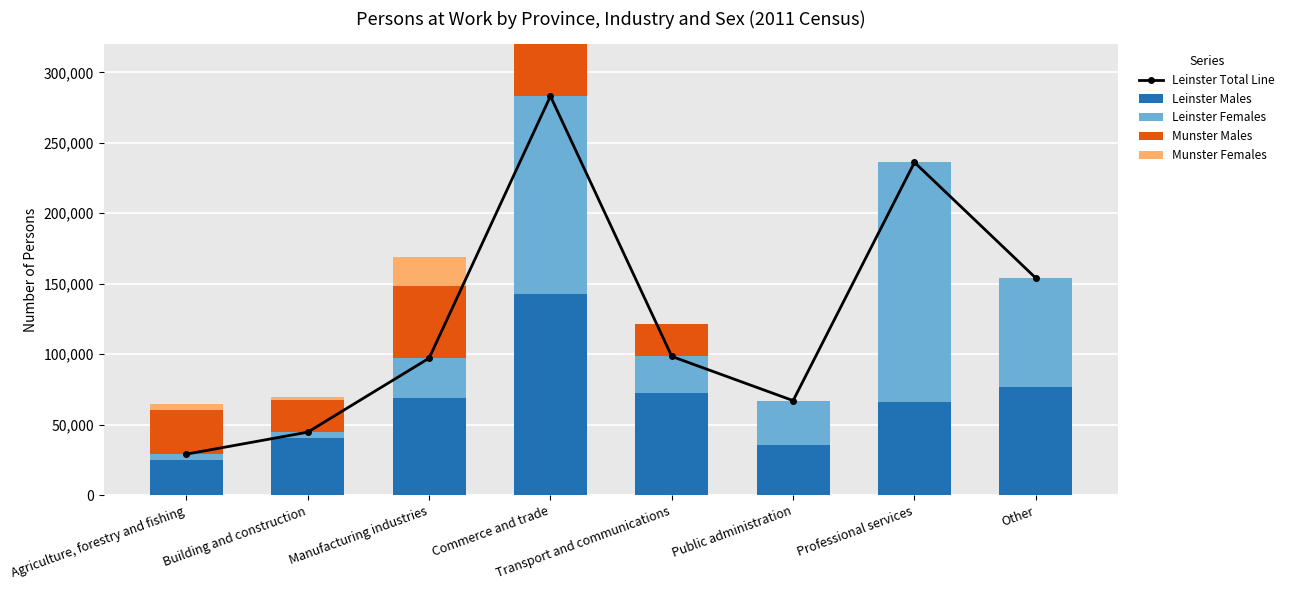

What is the label of the 3rd bar from the left?

Manufacturing industries